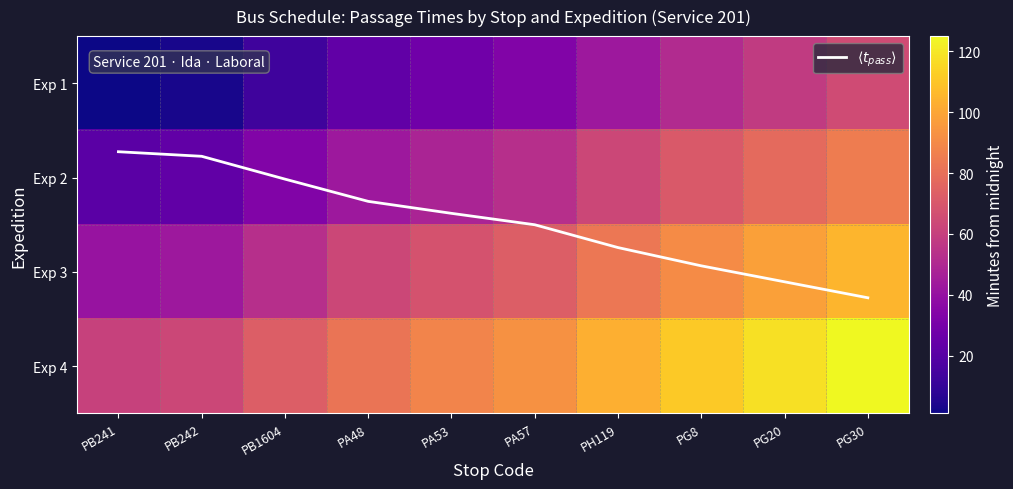

What is the total value across all series at PB1604?

173.0